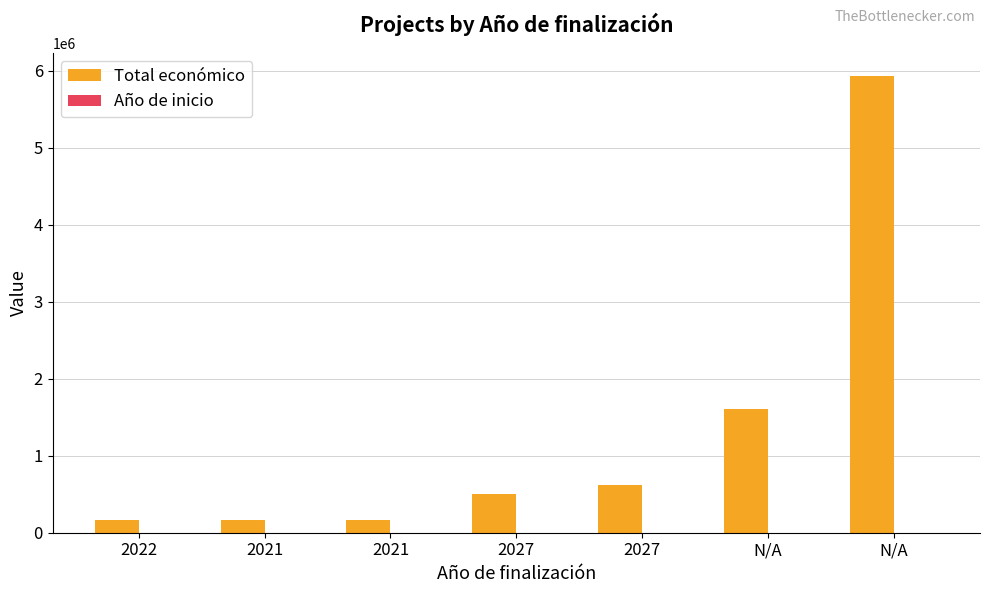

How many groups of bars are there?

7